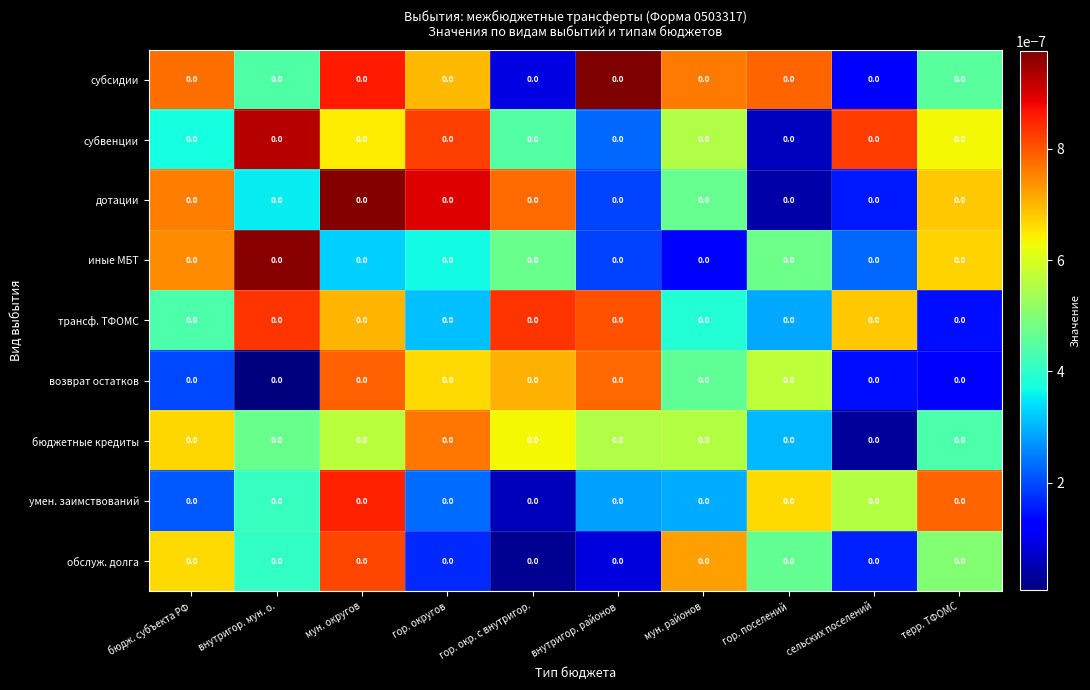

At бюдж. субъекта РФ, list the series in order from largest to smallest.

субсидии, дотации, иные МБТ, бюджетные кредиты, обслуж. долга, трансф. ТФОМС, субвенции, умен. заимствований, возврат остатков